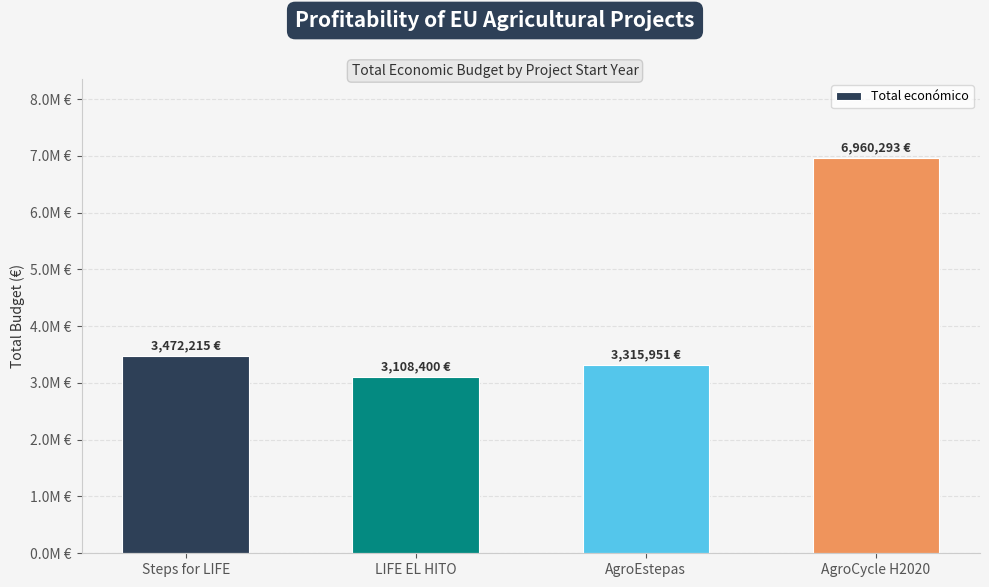

What is the approximate value at Steps for LIFE?

3472215